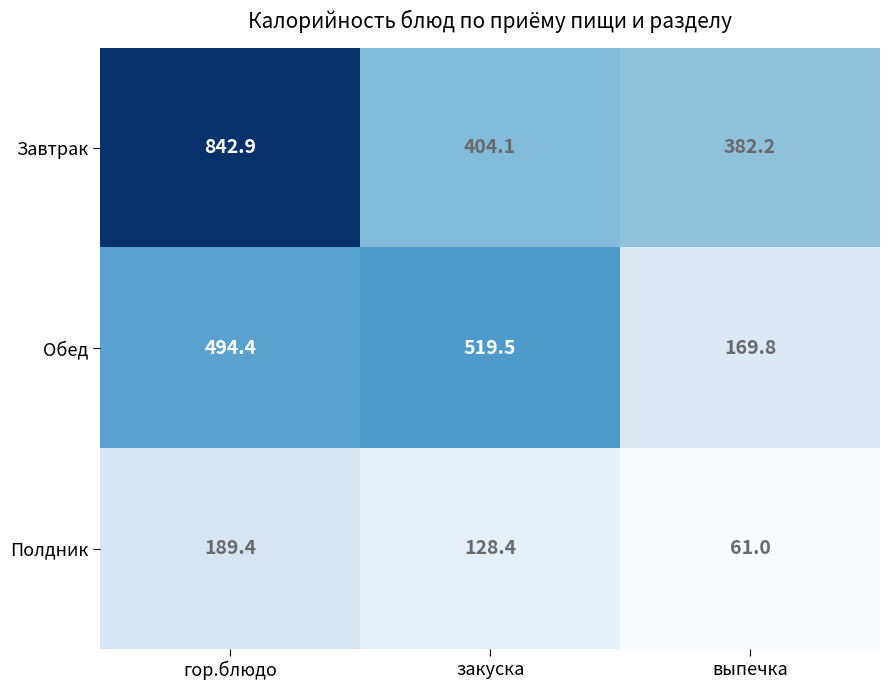

What is the difference between the highest and lowest values at закуска?

391.1